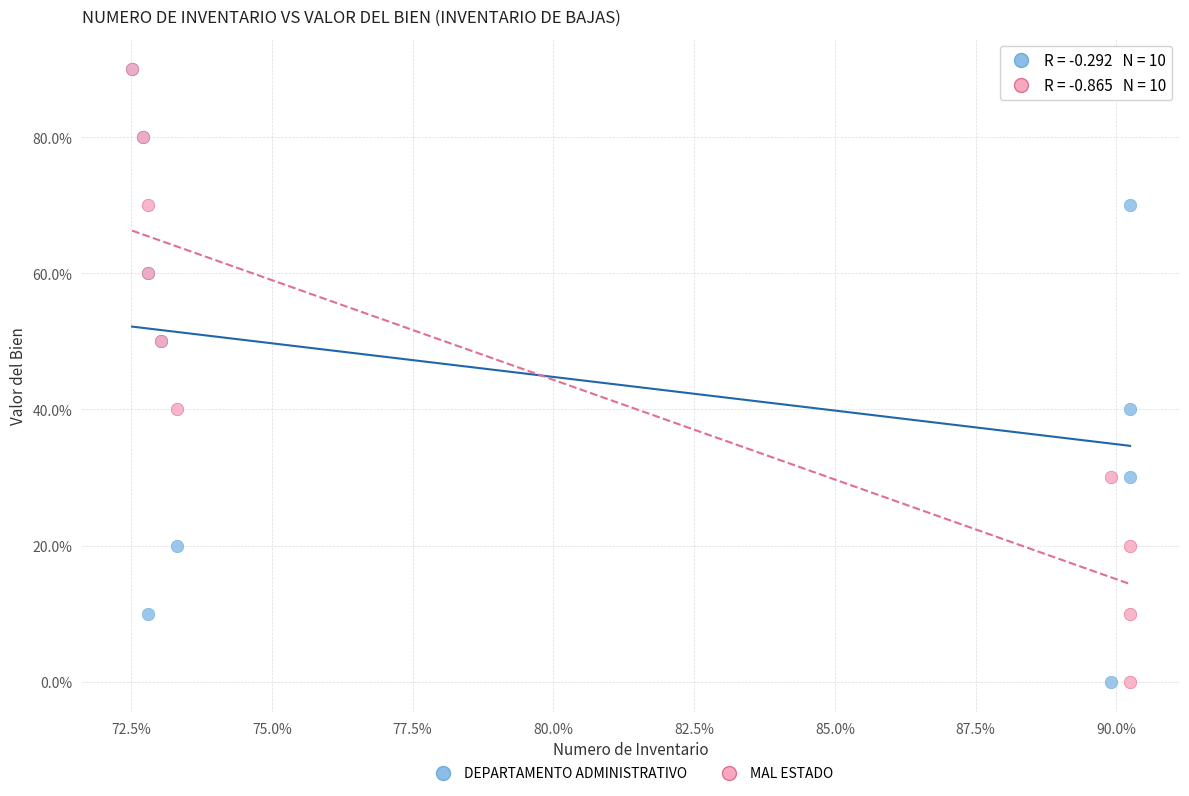

What are all the series names shown in the legend?

DEPARTAMENTO ADMINISTRATIVO, MAL ESTADO